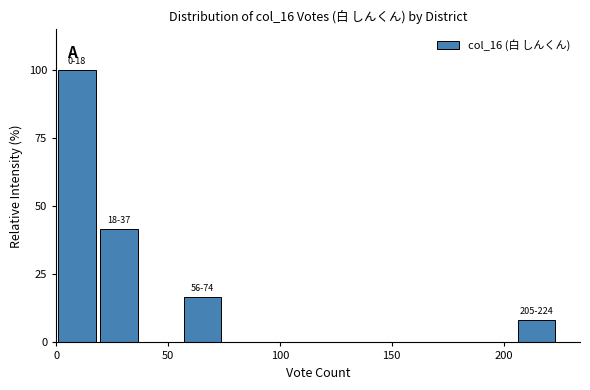

Around what value on the x-axis is the tallest bar? Give the approximate position of its centre, as read against the axis.

10